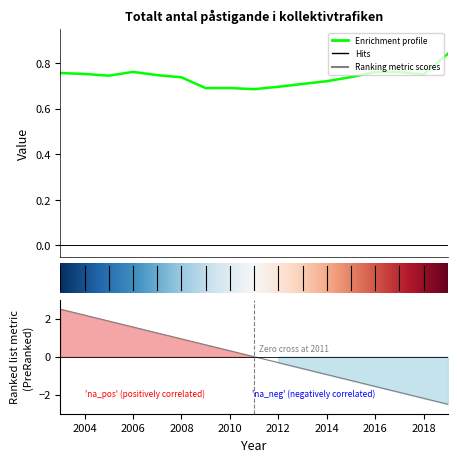

Rank the categories by value from lowest to highest.

2011, 2009, 2010, 2012, 2013, 2014, 2008, 2015, 2005, 2007, 2018, 2004, 2003, 2016, 2017, 2006, 2019